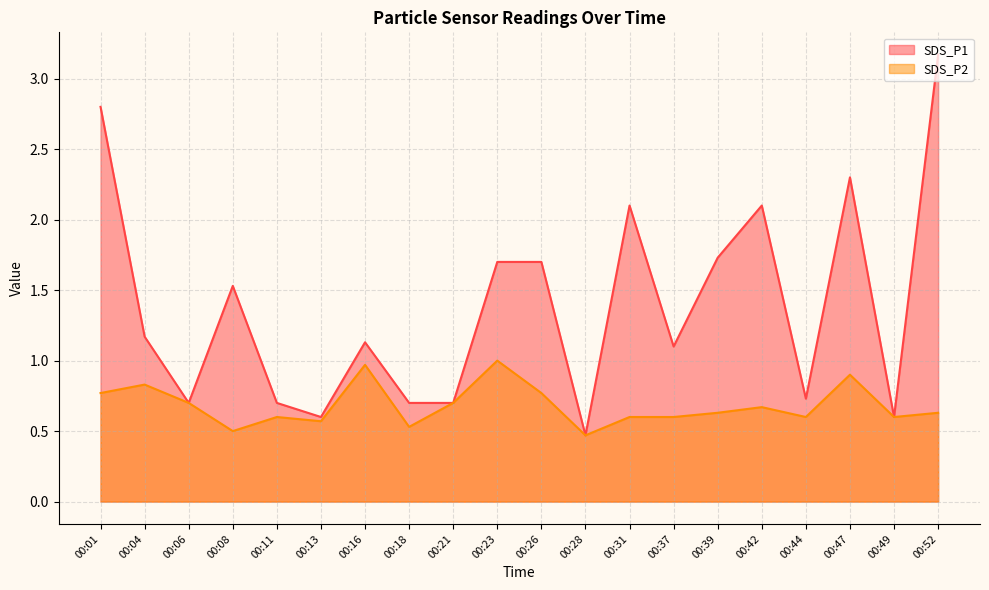

At how many categories does at least one series exceed 1?

12